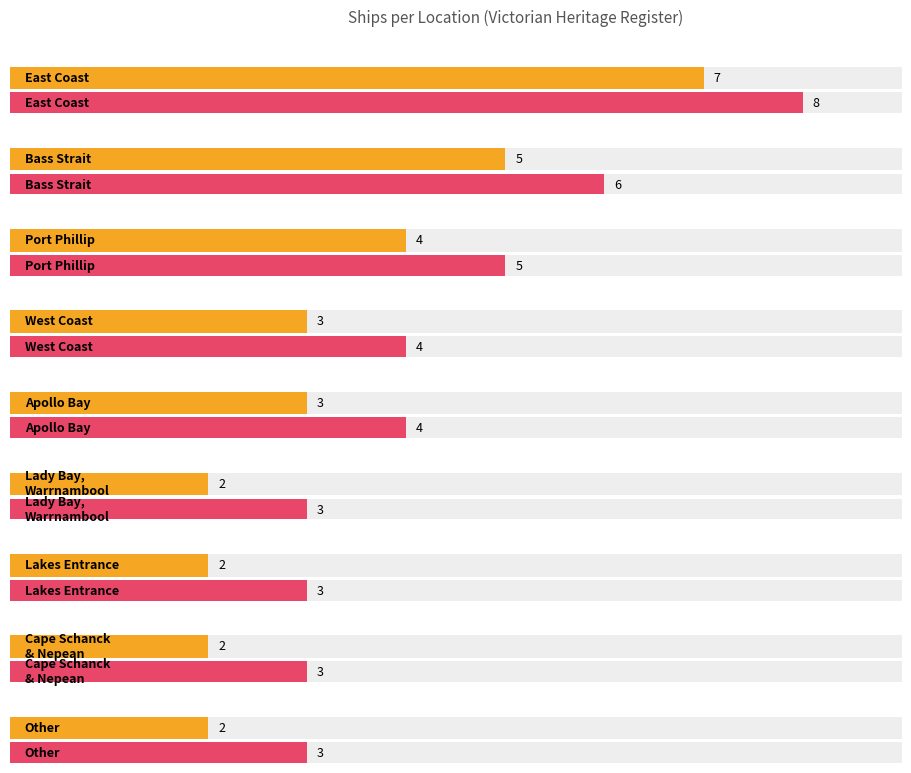

What is the difference between the second highest and second lowest values?

2